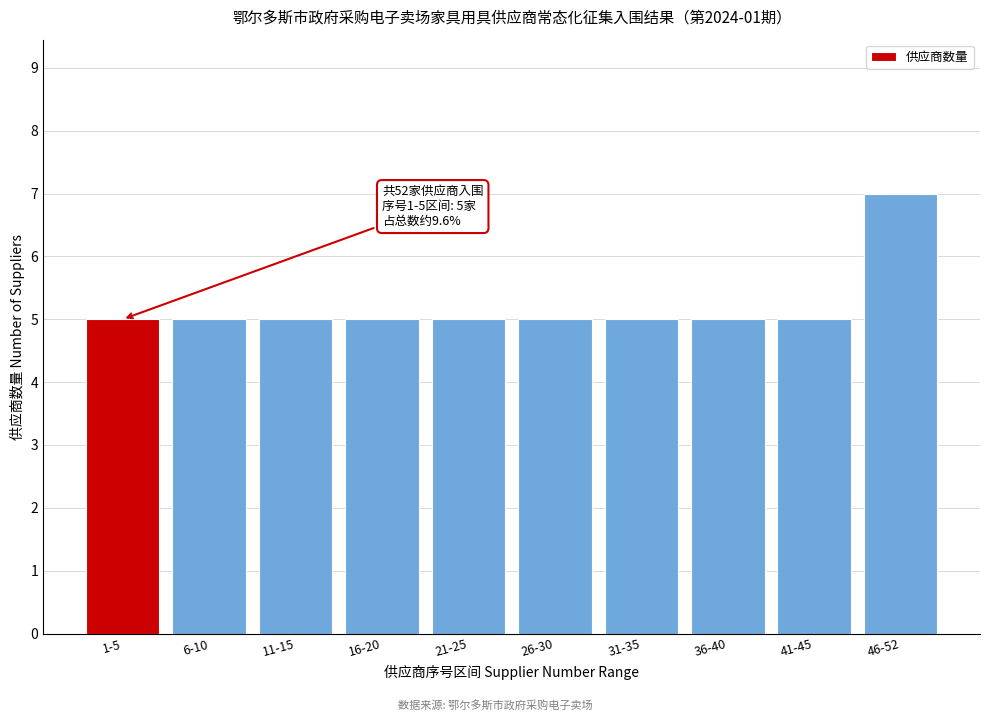

Reading left to right, list all the values displayed in this chart.

5	5	5	5	5	5	5	5	5	7